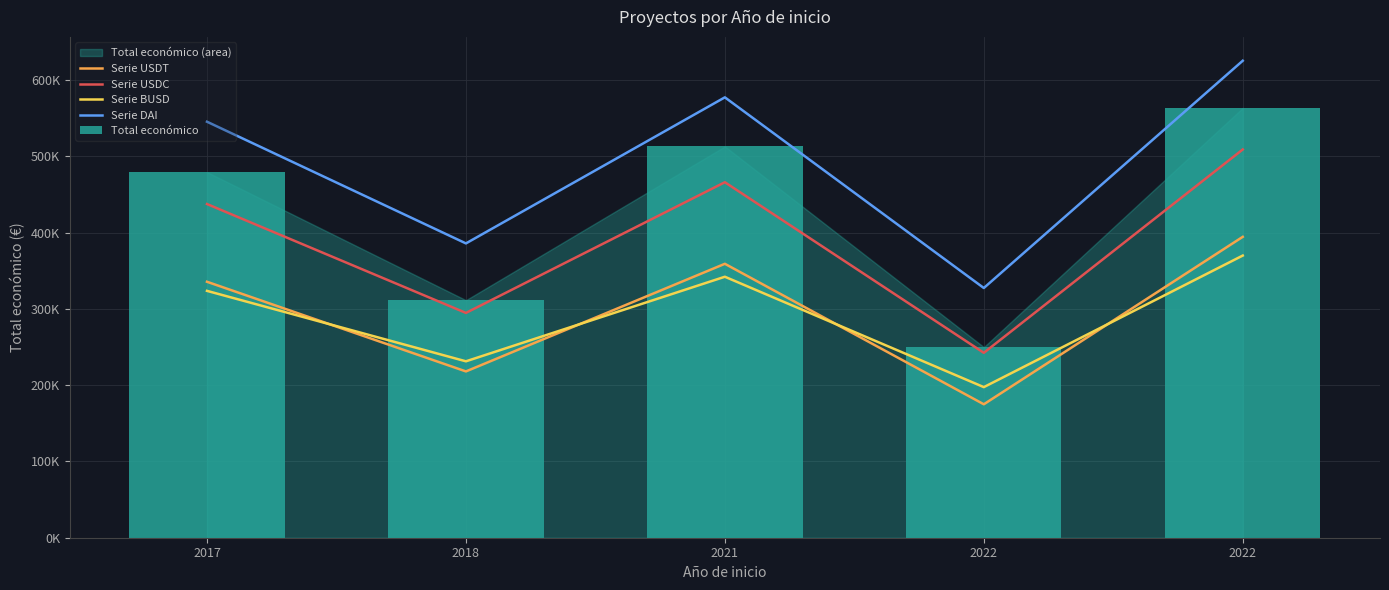

Reading left to right, transcribe all the data shown in this chart.

Serie USDT: 2017=335681.5	2018=218087.1	2021=359234.4	2022=175000.0	2022=394604.7
Serie USDC: 2017=437613.2	2018=294820.0	2021=466213.2	2022=242500.0	2022=509162.8
Serie BUSD: 2017=323749.8	2018=231354.2	2021=342255.6	2022=197500.0	2022=370046.6
Serie DAI: 2017=545567.8	2018=385975.3	2021=577532.4	2022=327500.0	2022=625534.9
Total económico: 2017=479545.0	2018=311553.0	2021=513192.0	2022=250000.0	2022=563721.0